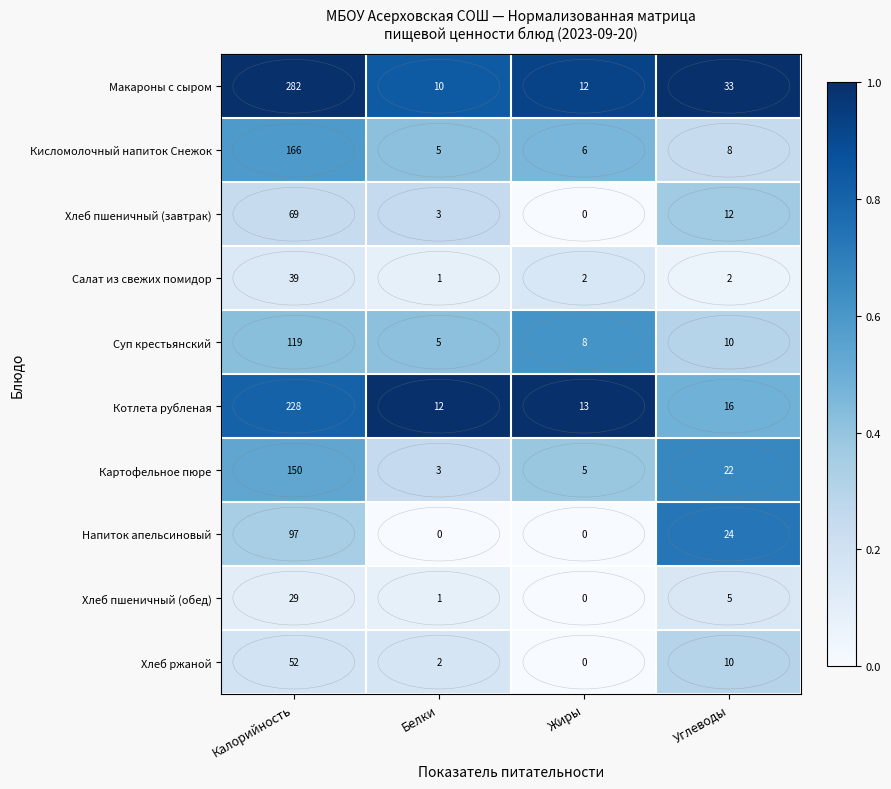

What is the spread (max minus min) of values at Белки?

12